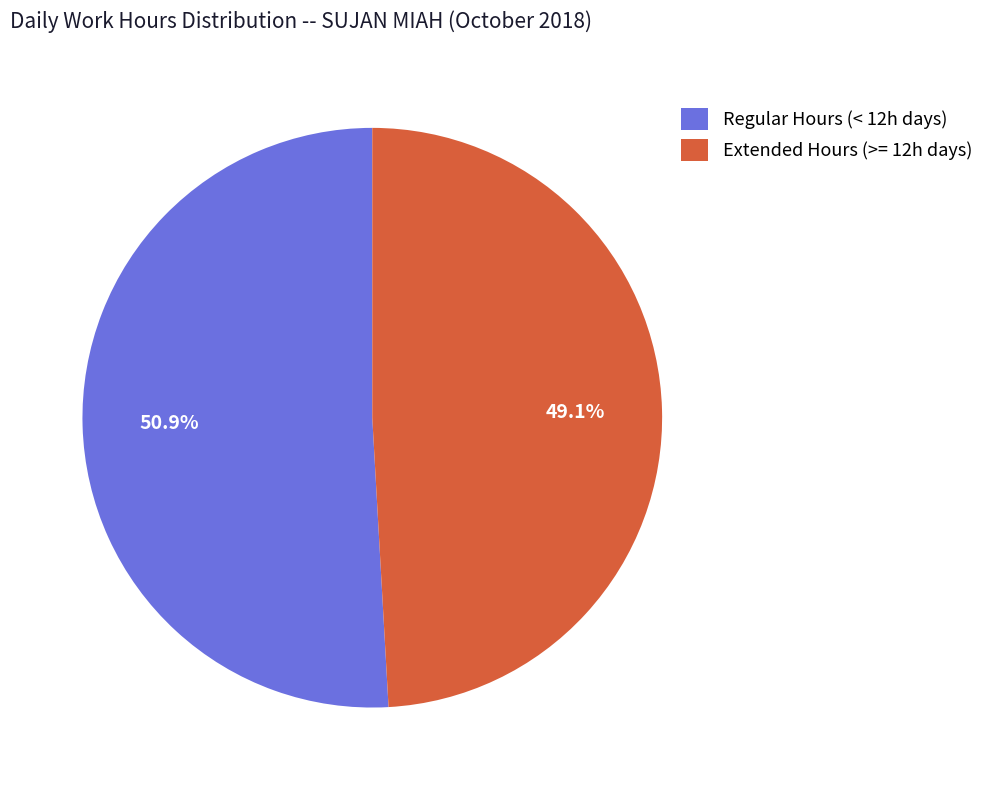

Count the number of slices in the pie.

2